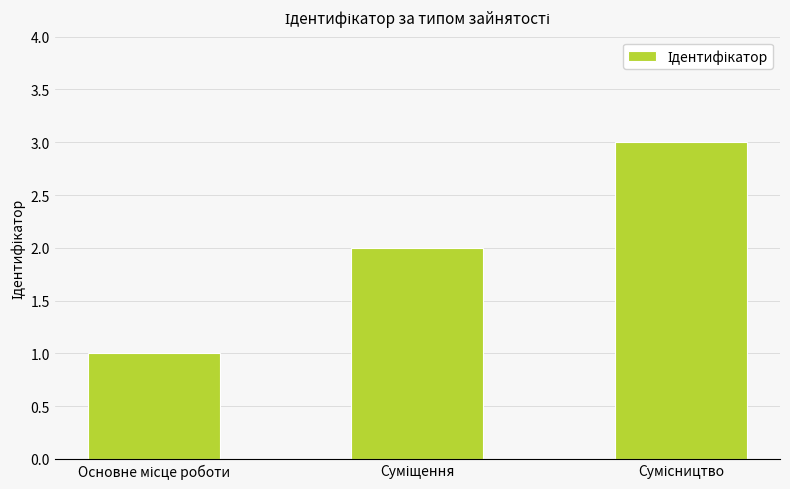

What is the sum of all values?

6